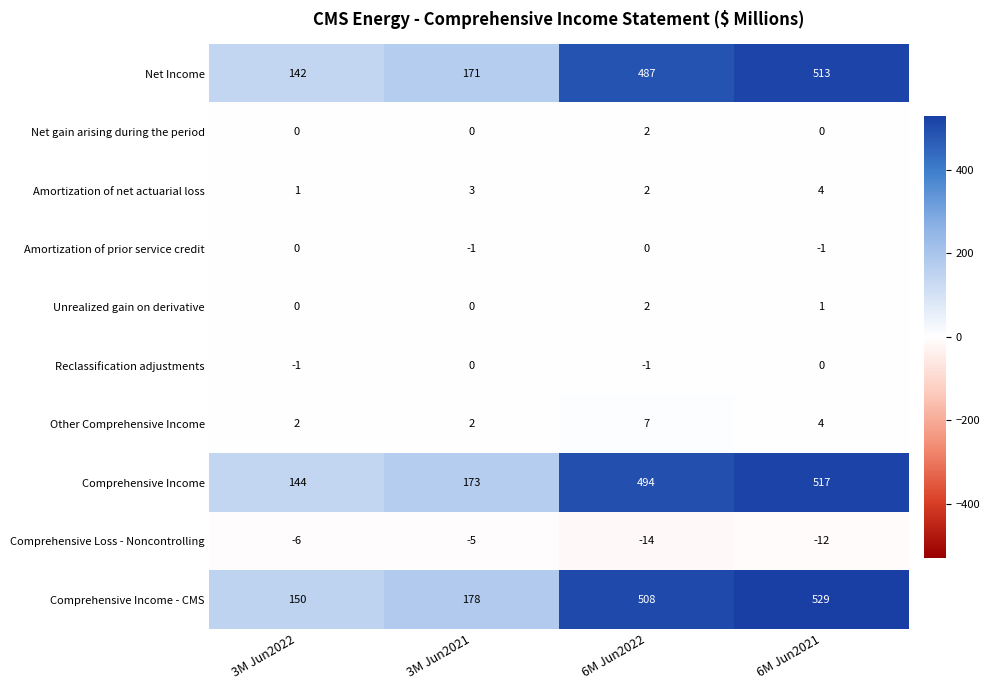

The value of Reclassification adjustments at 3M Jun2022 is -2. True or false?

False